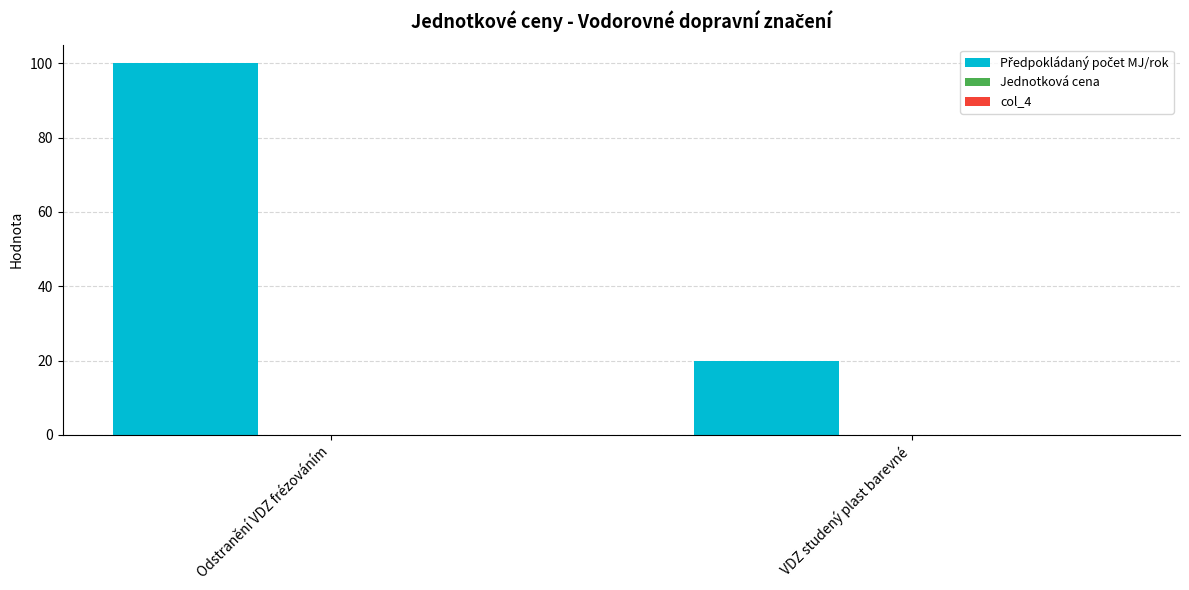

At which category does the chart reach its peak across all series?

Odstranění VDZ frézováním